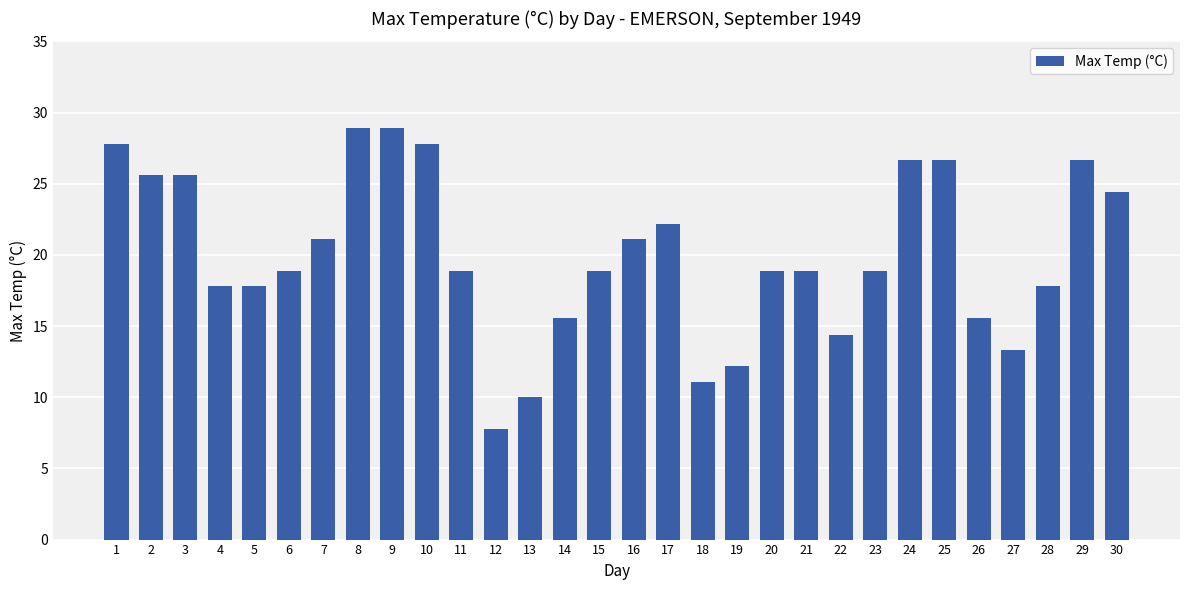

Reading left to right, extract all data points from this chart.

1=27.8	2=25.6	3=25.6	4=17.8	5=17.8	6=18.9	7=21.1	8=28.9	9=28.9	10=27.8	11=18.9	12=7.8	13=10.0	14=15.6	15=18.9	16=21.1	17=22.2	18=11.1	19=12.2	20=18.9	21=18.9	22=14.4	23=18.9	24=26.7	25=26.7	26=15.6	27=13.3	28=17.8	29=26.7	30=24.4